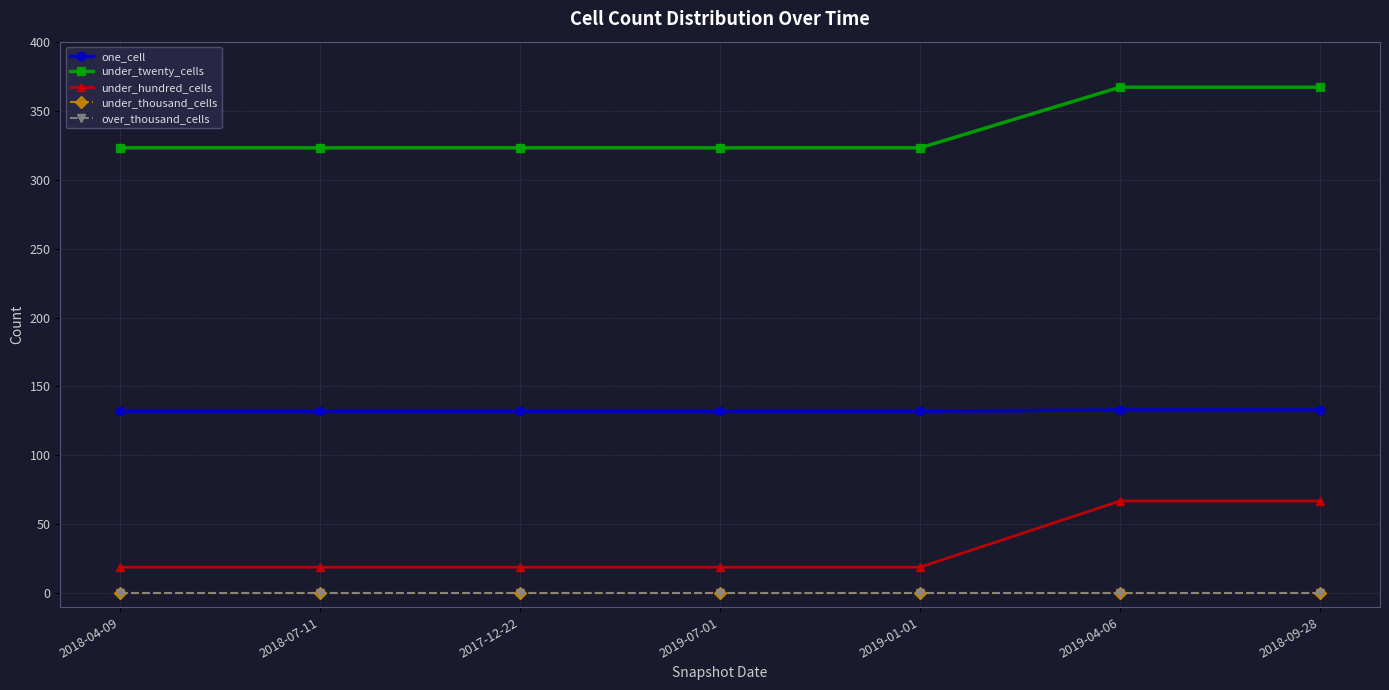

Is the value of under_thousand_cells at 2019-01-01 greater than the value of over_thousand_cells at 2018-09-28?

No